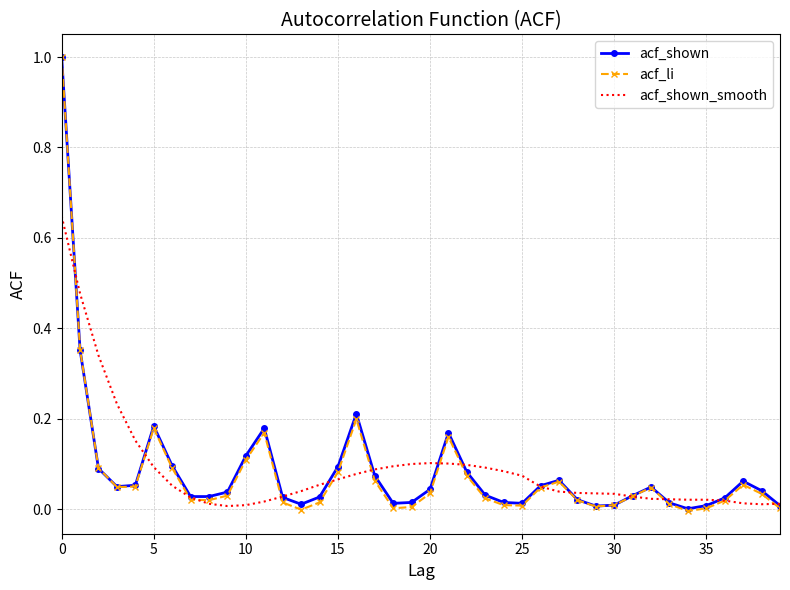

What is the difference between the maximum and second lowest values in the acf_li series?

1.0